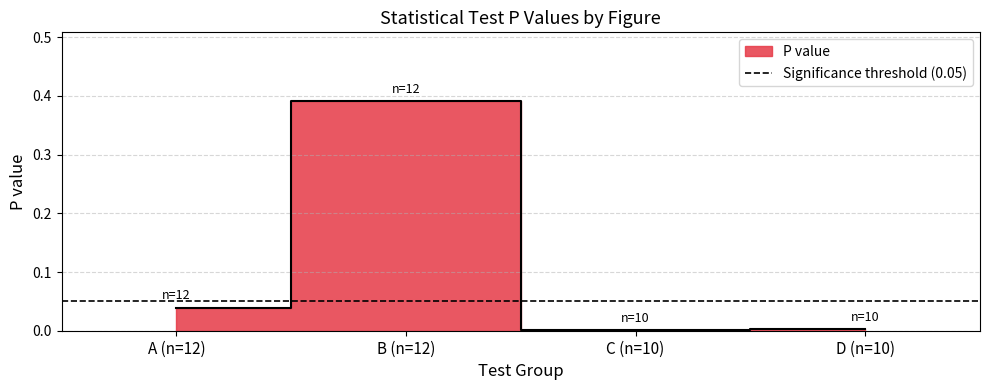

Does the chart display data point markers on the line(s)?

No